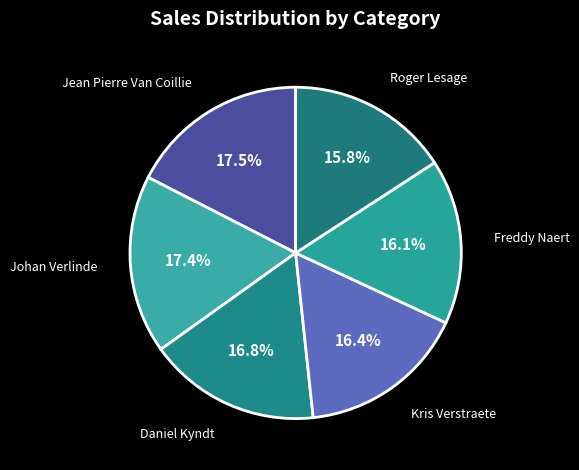

Between Roger Lesage and Johan Verlinde, which is larger?

Johan Verlinde